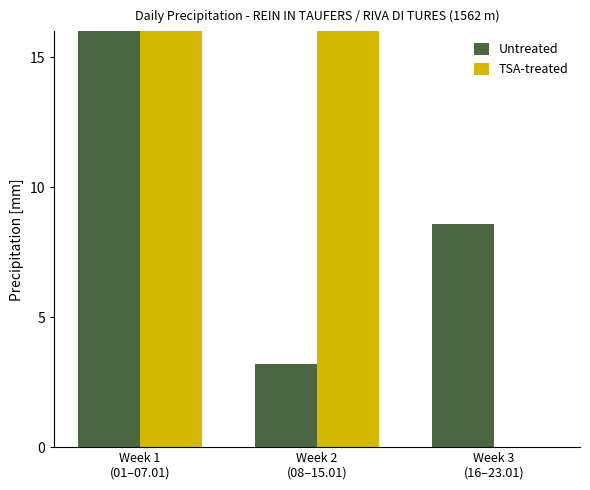

How many bars are there in total?

6